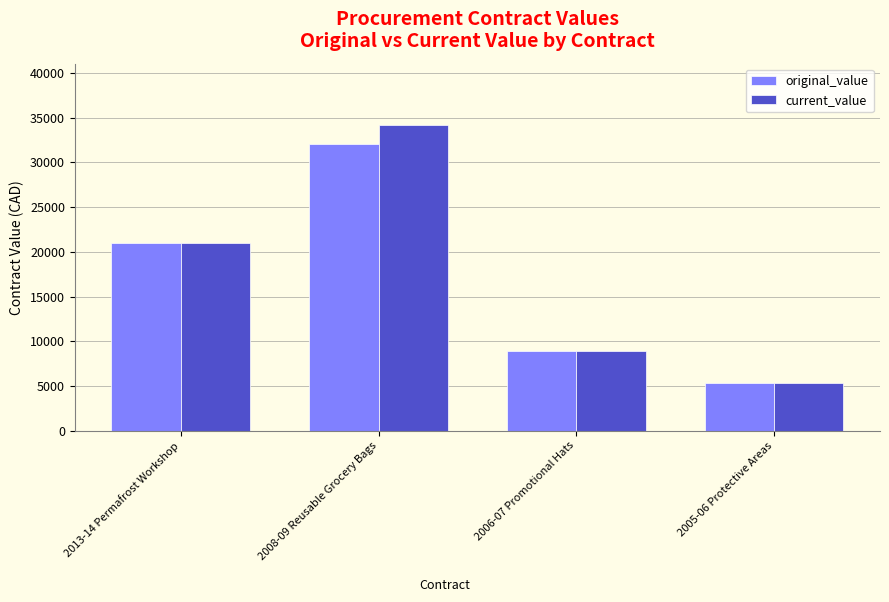

What is the lowest value of the original_value series?

5294.0